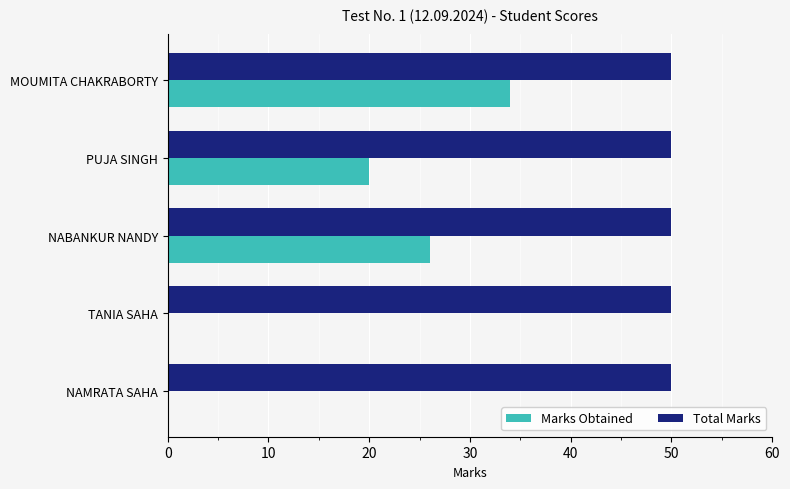

Count the number of data series in this chart.

2